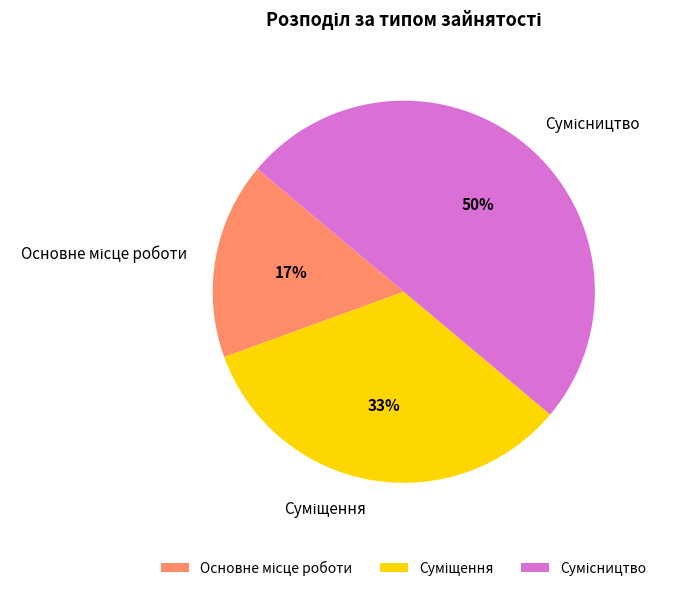

To the nearest percent, what is the average slice percentage?

33%